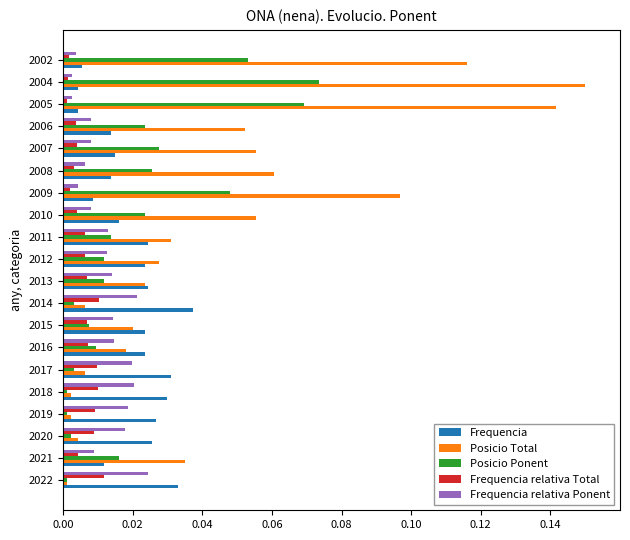

Which category has the highest value across all series?

2004